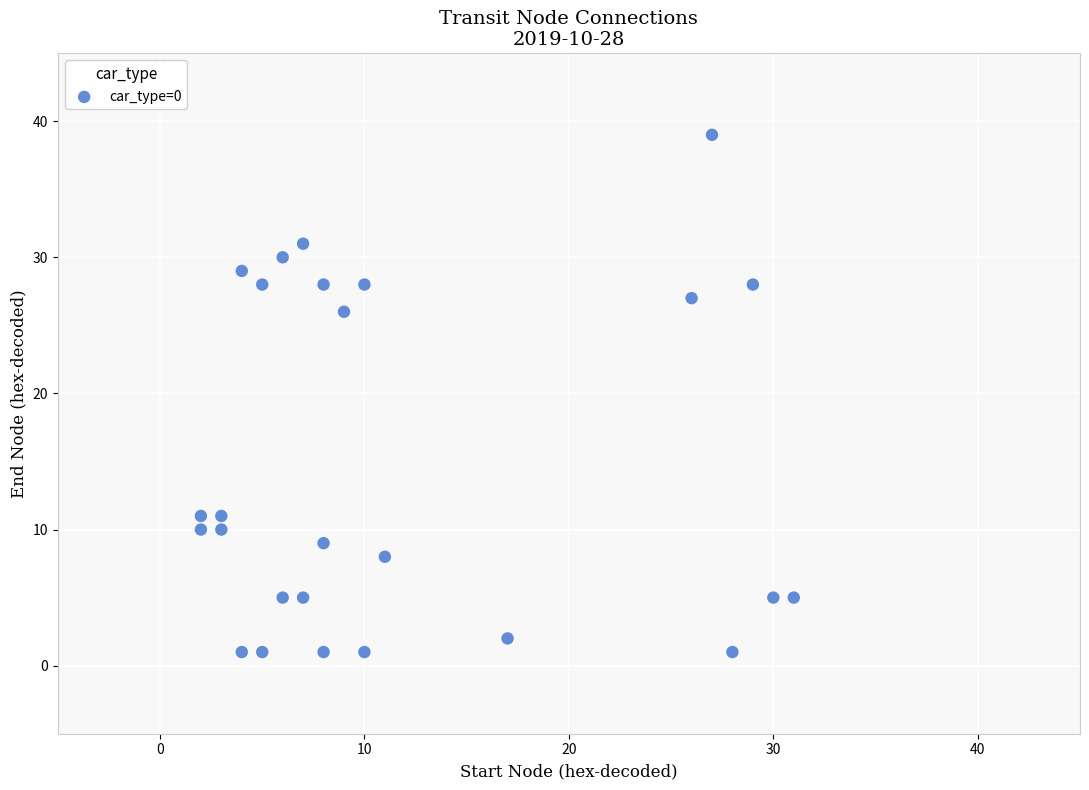

What is the range of X values (max minus min)?

29